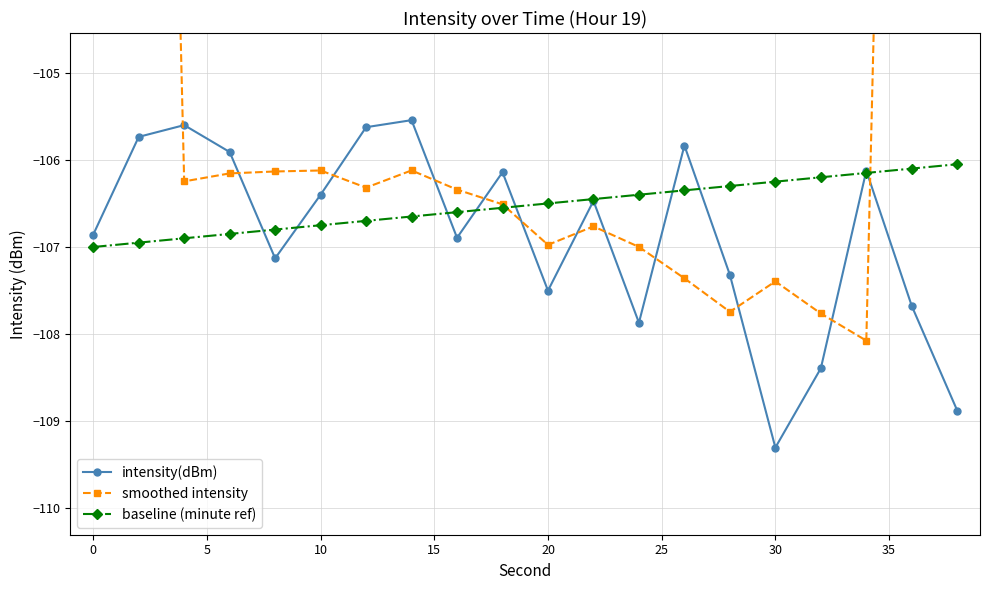

True or false: intensity(dBm) has more than 0 points higher than both neighbors.

True